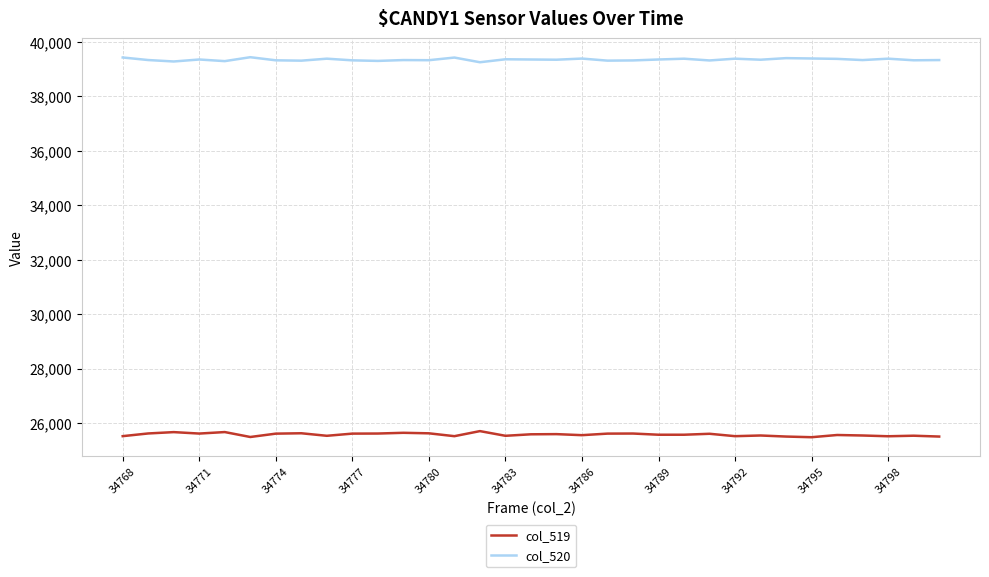

What is the lowest value of the col_520 series?

39253